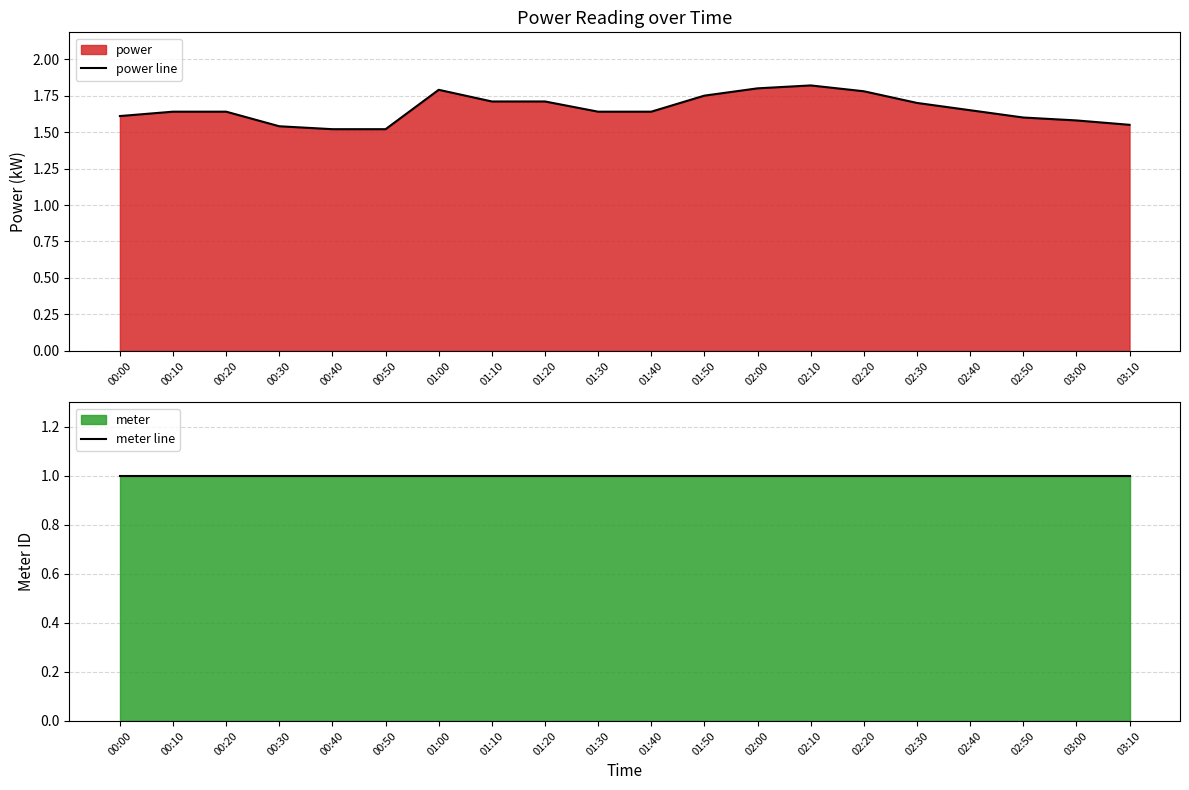

At which category does the chart reach its minimum across all series?

00:00